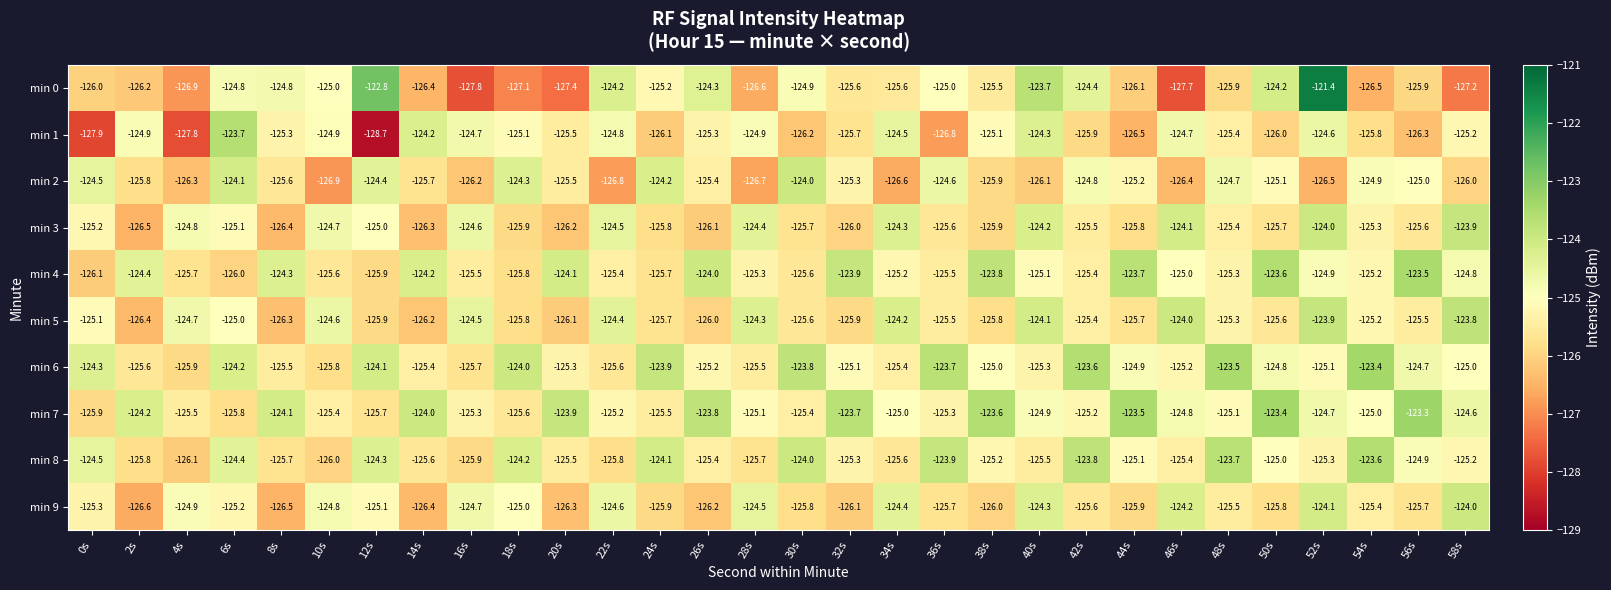

What is the lowest value of the min 9 series?

-126.6